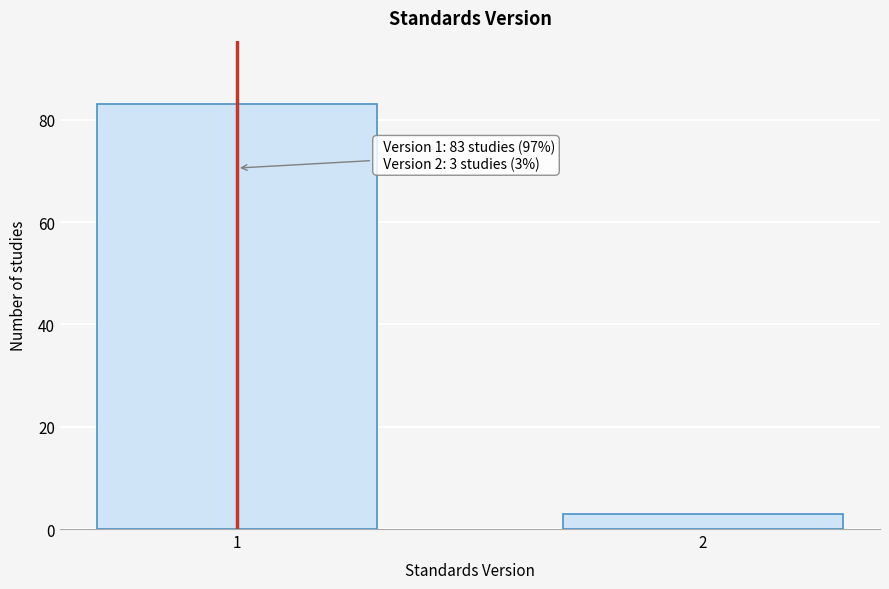

Reading left to right, transcribe all the data shown in this chart.

1=83	2=3